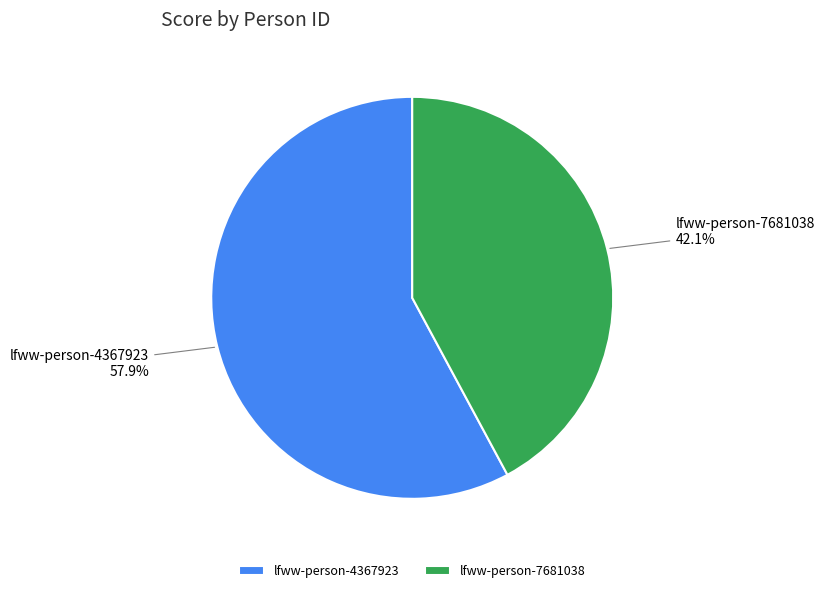

To the nearest percent, what is the difference between the largest and smallest slice percentages?

16%